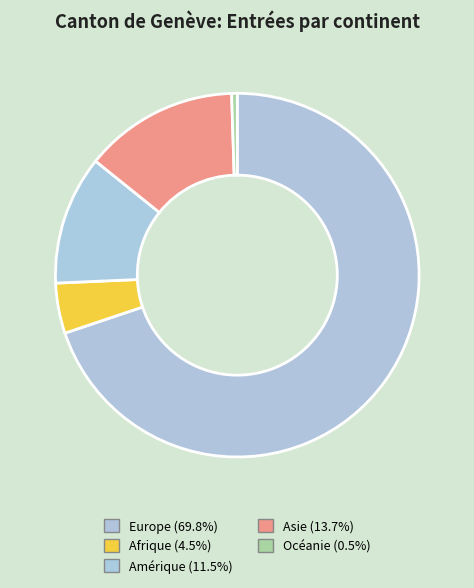

How many slices are in this pie chart?

5